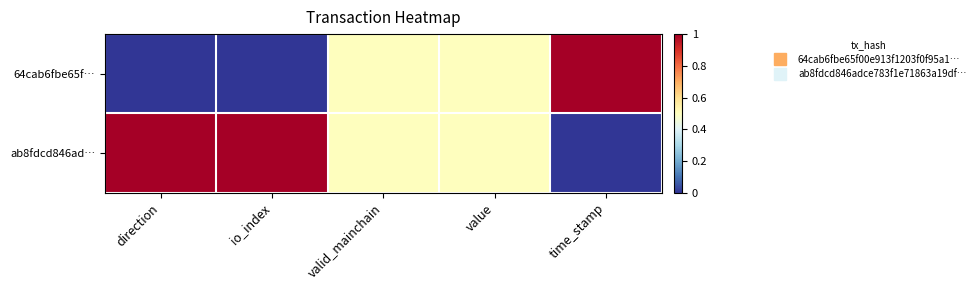

What is the total value across all series at time_stamp?

1.0